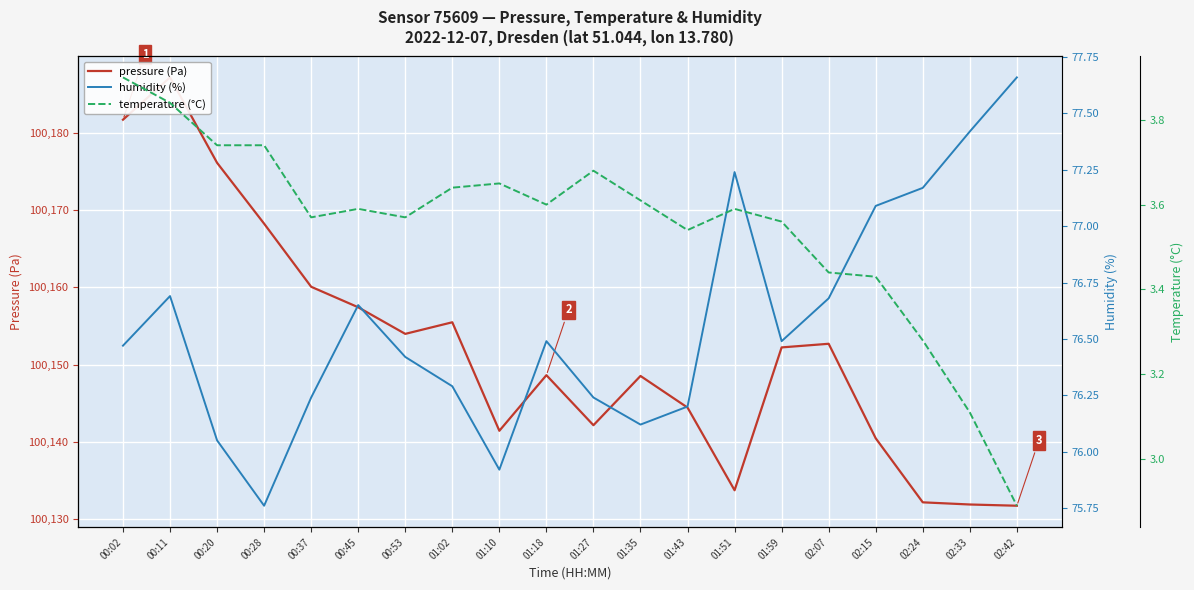

Where does the humidity (%) series first go above 76?

00:02